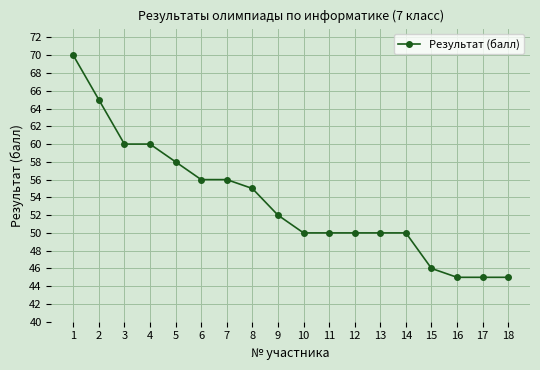

The chart shows a value of 85 at 7. True or false?

False